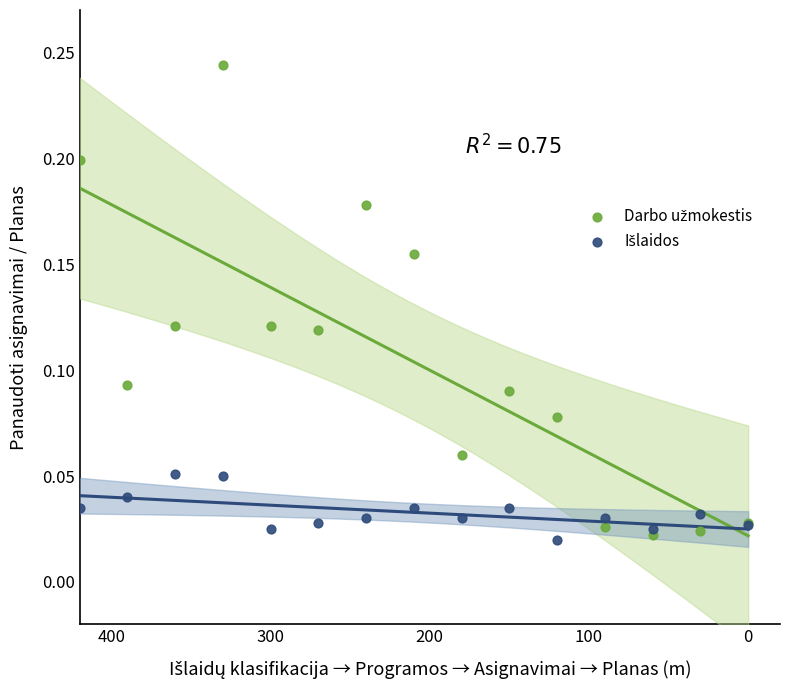

What is the X range (max minus min) for the scatter plot?

420.0